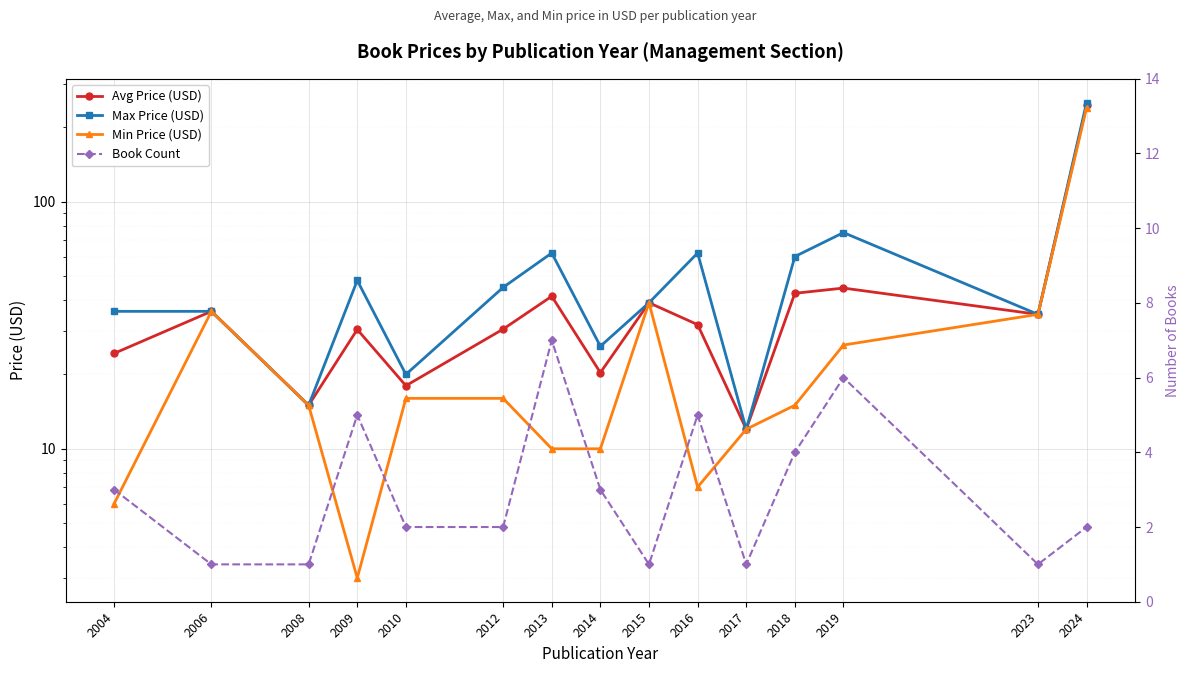

What is the difference between the maximum and minimum values in the Max Price (USD) series?

240.0